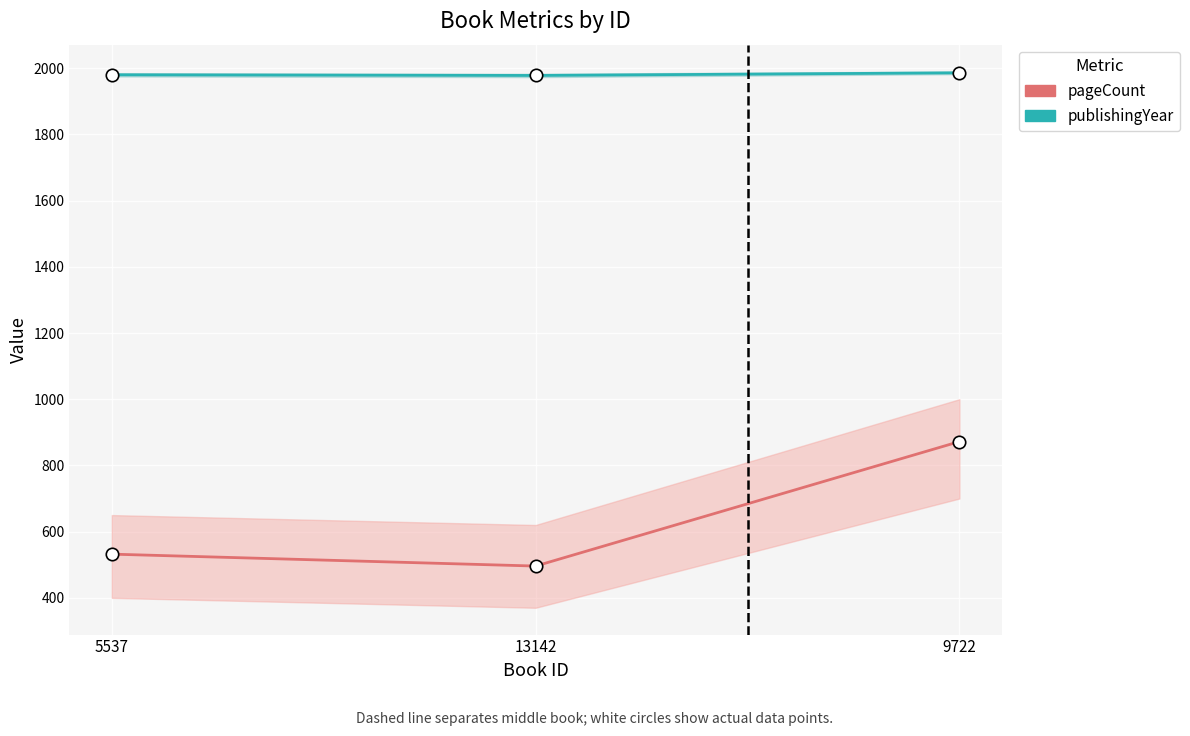

At which category is the sum across all series the highest?

9722